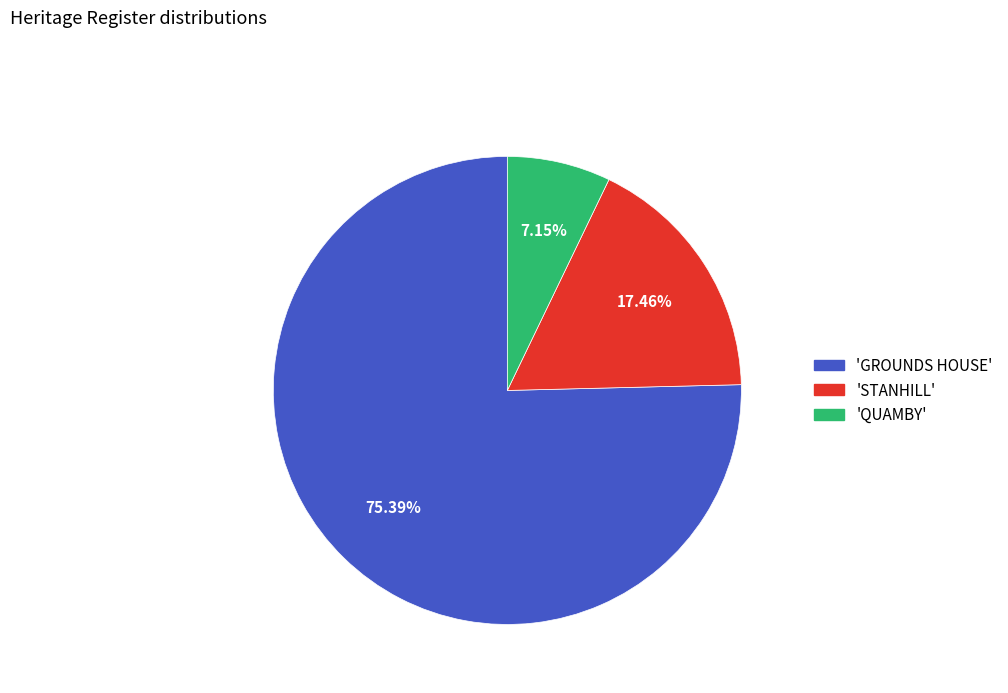

What is the smallest slice in the pie chart?

'QUAMBY'